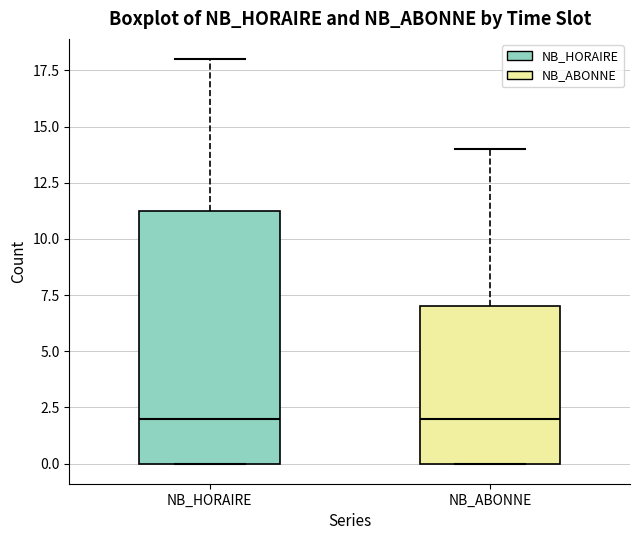

Reading left to right, transcribe this box plot: for each box, give where its median line is, the range the box spans, and where its two whiskers end, as read against the y-axis. The values are not printed on the chart, so give them approximately, as read against the axis.

NB_HORAIRE: median 2.0, box 0.0 to 11.5, whiskers 0.0 to 18.0
NB_ABONNE: median 2.0, box 0.0 to 7.0, whiskers 0.0 to 14.0